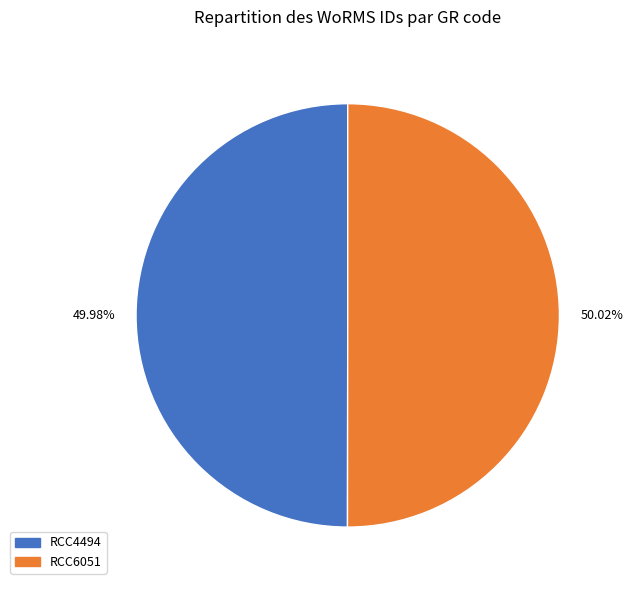

Combined, do RCC4494 and RCC6051 account for over 50%?

Yes